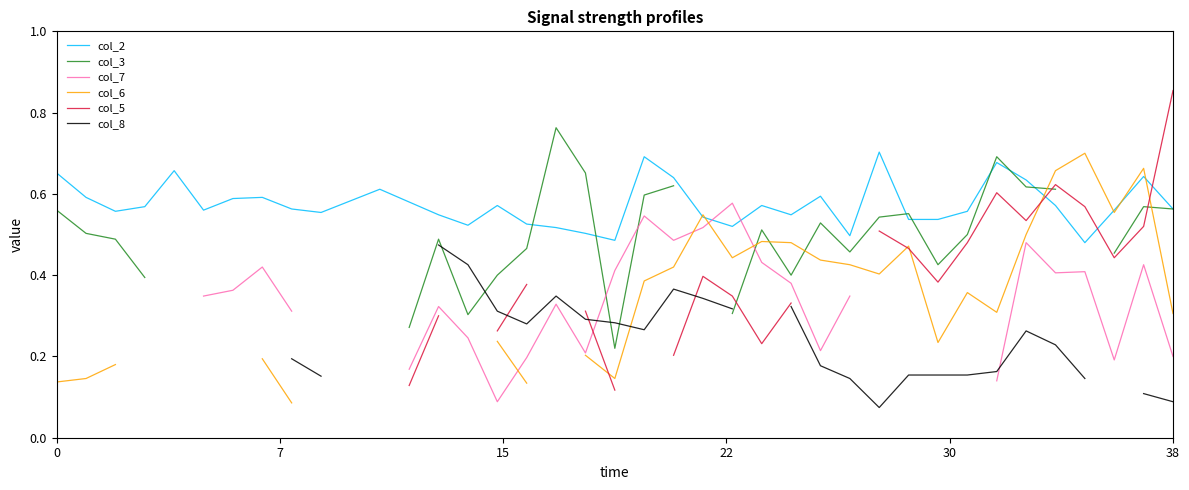

True or false: col_5 has more than 1 points higher than both neighbors.

True